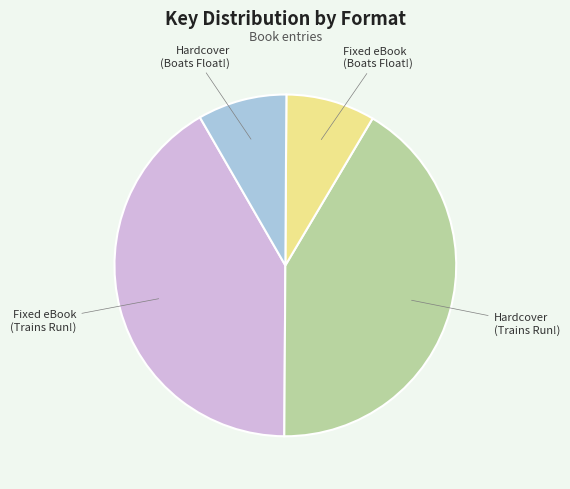

Is there any slice that represents more than half of the pie?

No